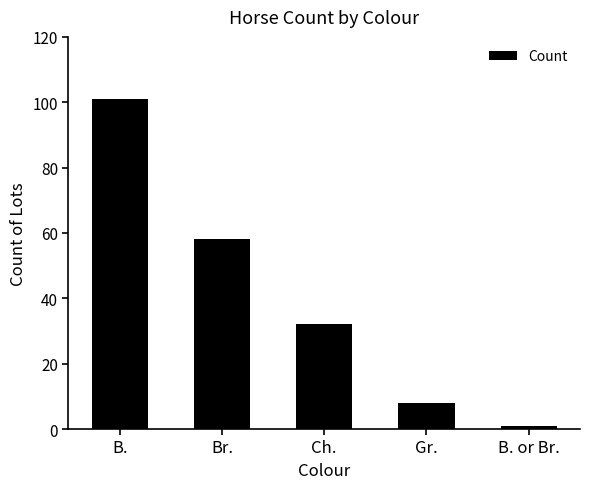

What is the difference between the maximum and minimum values?

100